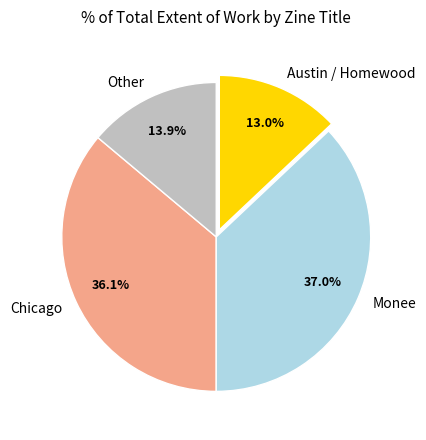

Which has a higher value, Monee or Other?

Monee